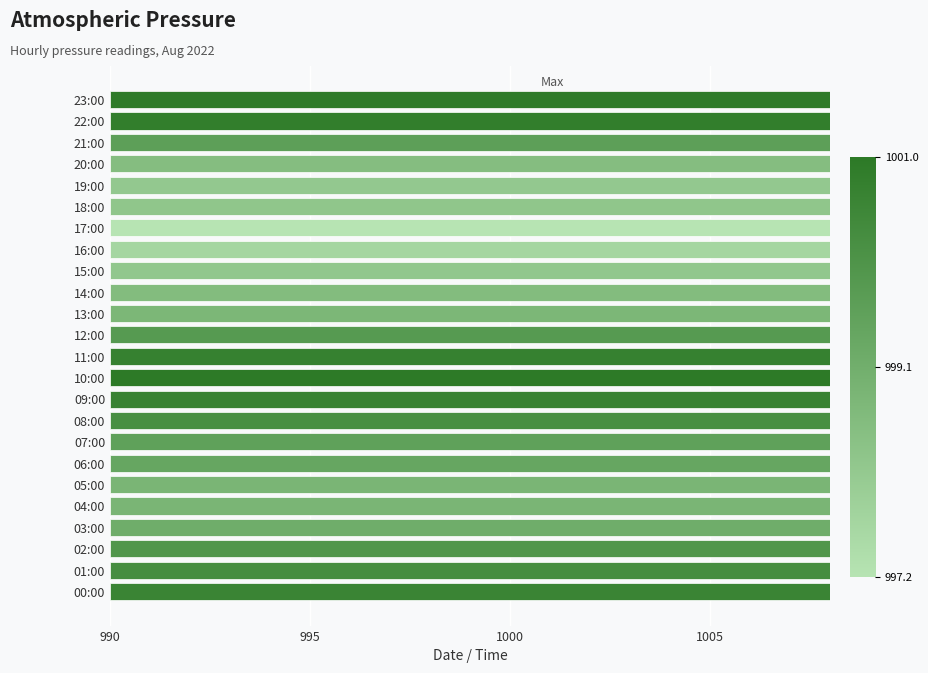

What is the sum of the values at 03:00 and 16:00?

1996.9